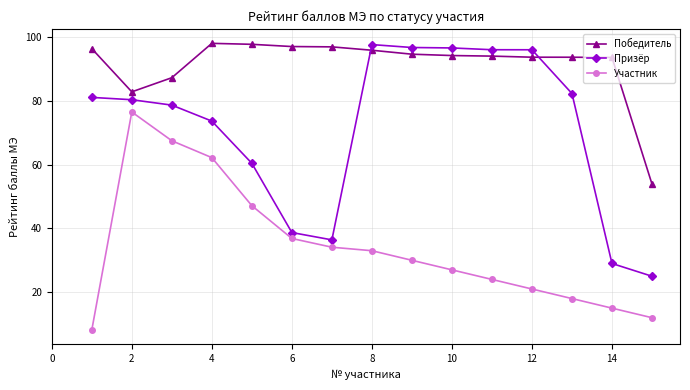

Does the chart display data point markers on the line(s)?

Yes